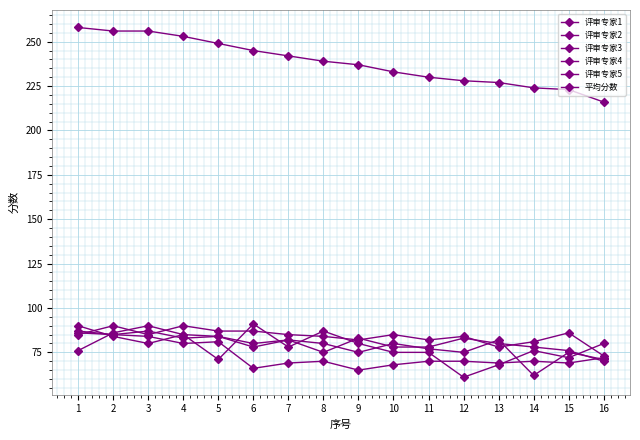

How many lines are shown in the chart?

6